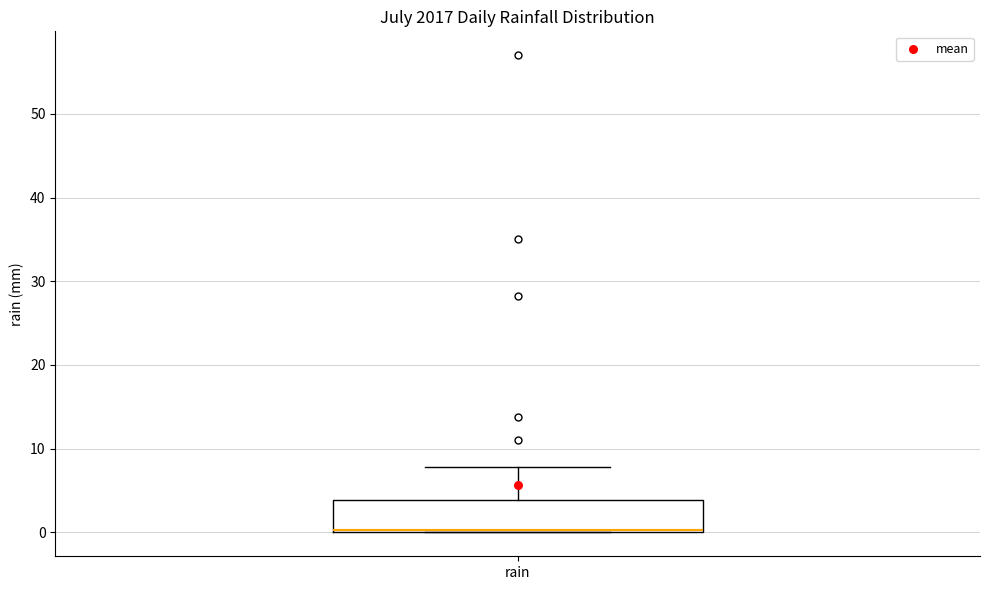

Where does the upper whisker of the box for rain end on the y-axis? The values are not printed on the chart, so give them approximately, as read against the axis.

8